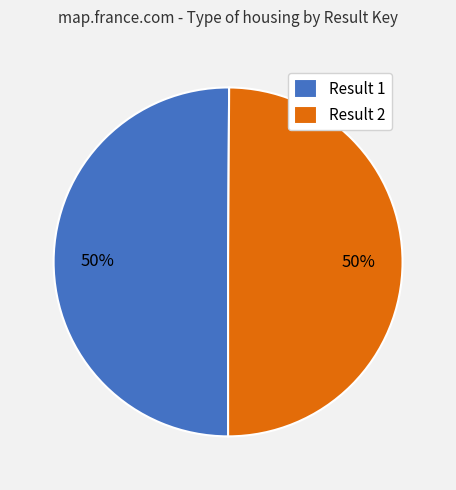

How many slices are in this pie chart?

2